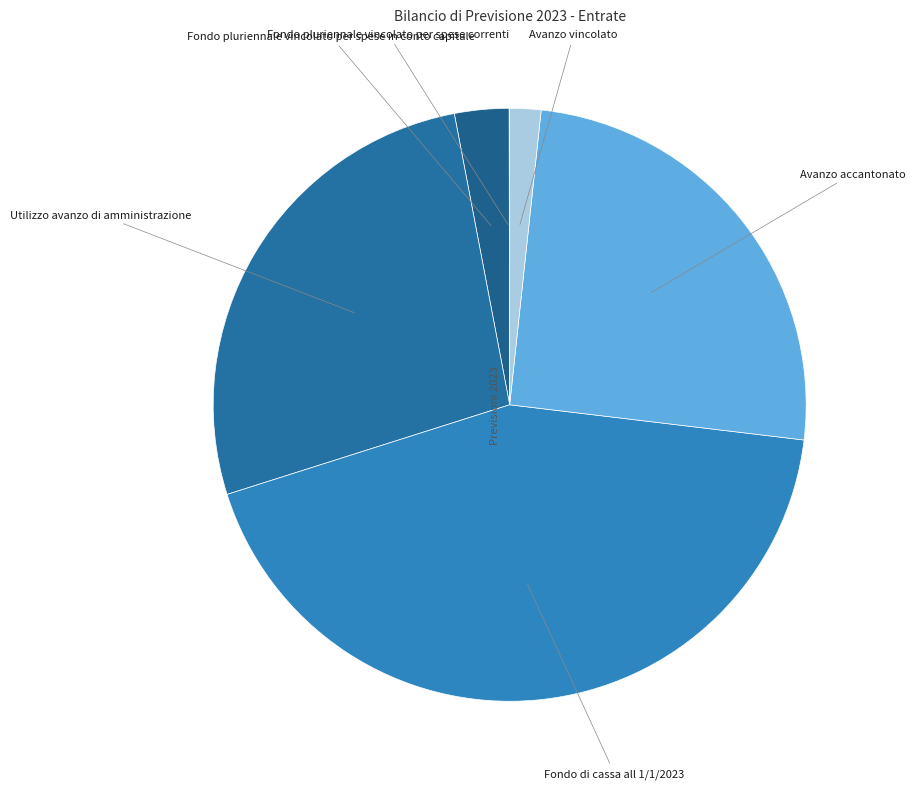

Is the sum of Fondo pluriennale vincolato per spese in conto capitale and Avanzo vincolato greater than half?

No